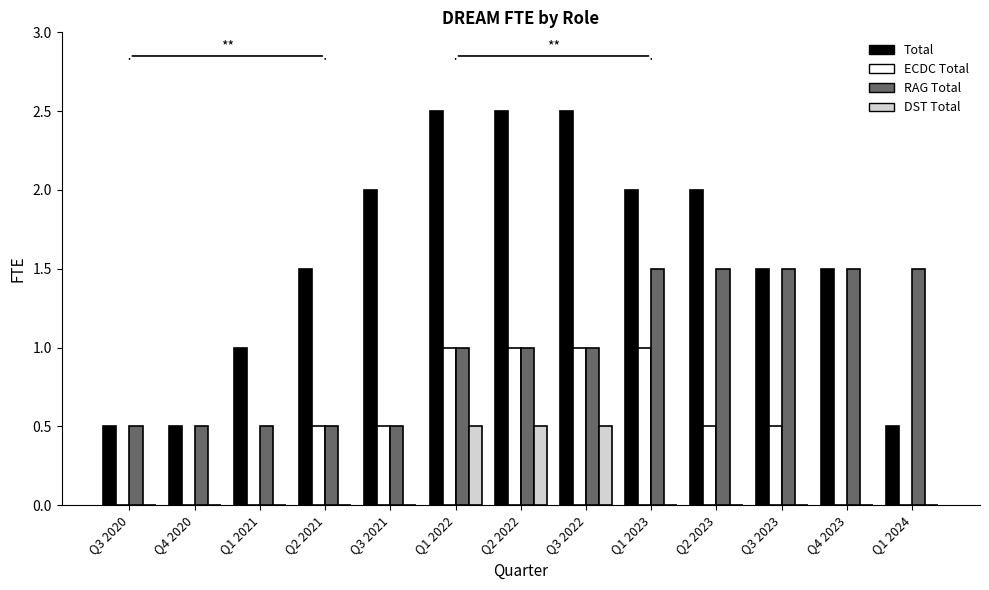

Which series has the largest total across all categories?

Total